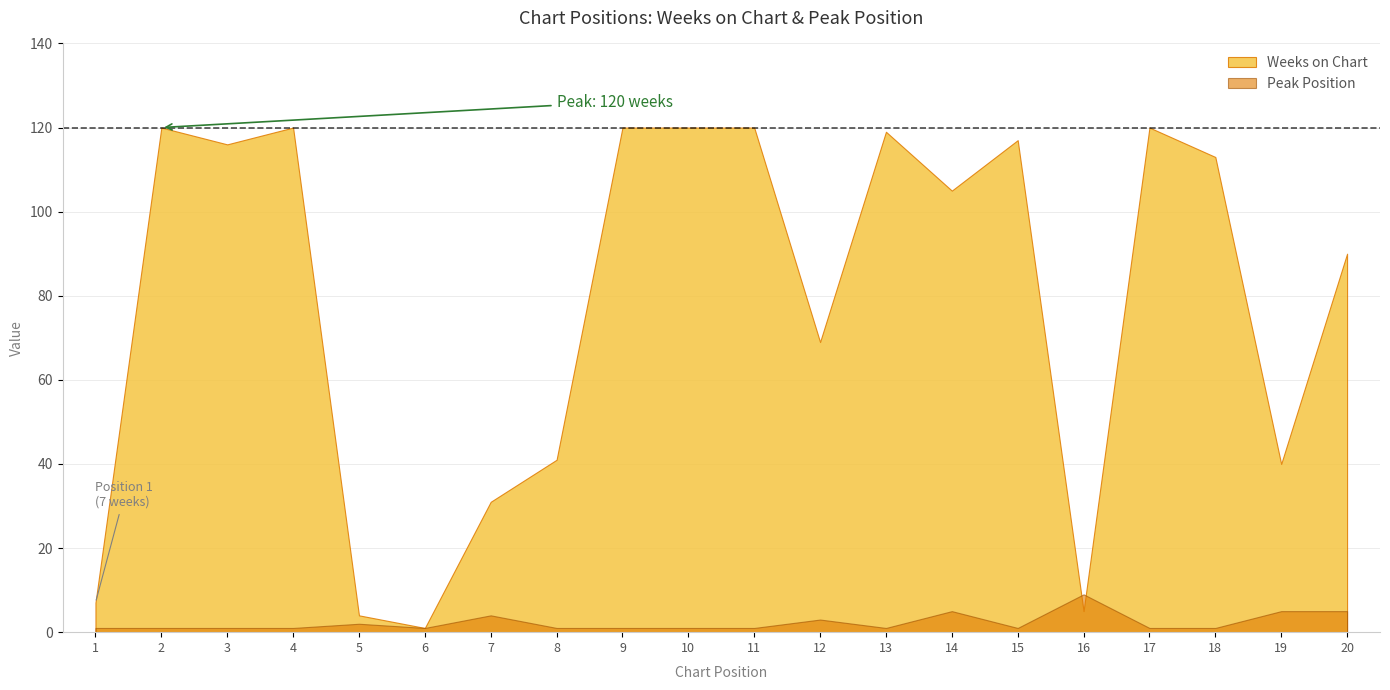

At which label is Peak Position closest to 5?

14